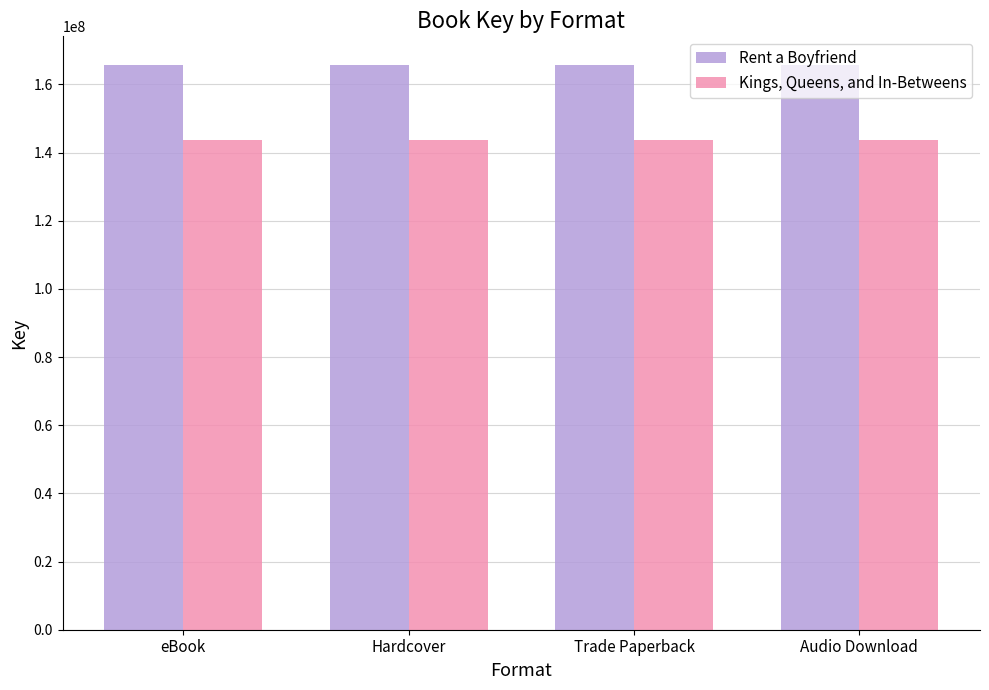

What is the maximum value shown in the chart?

165823112